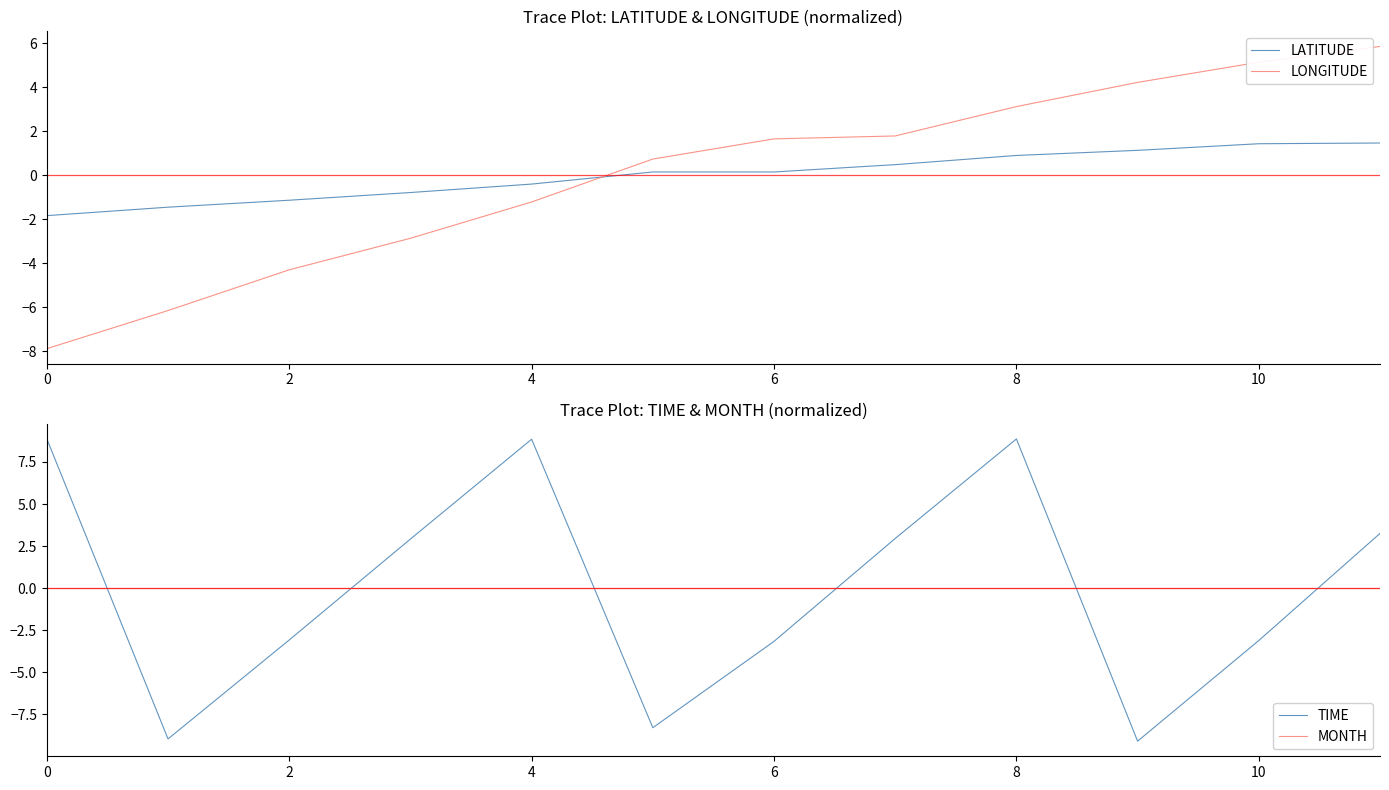

The LONGITUDE series shows -1.2 at 4. True or false?

True